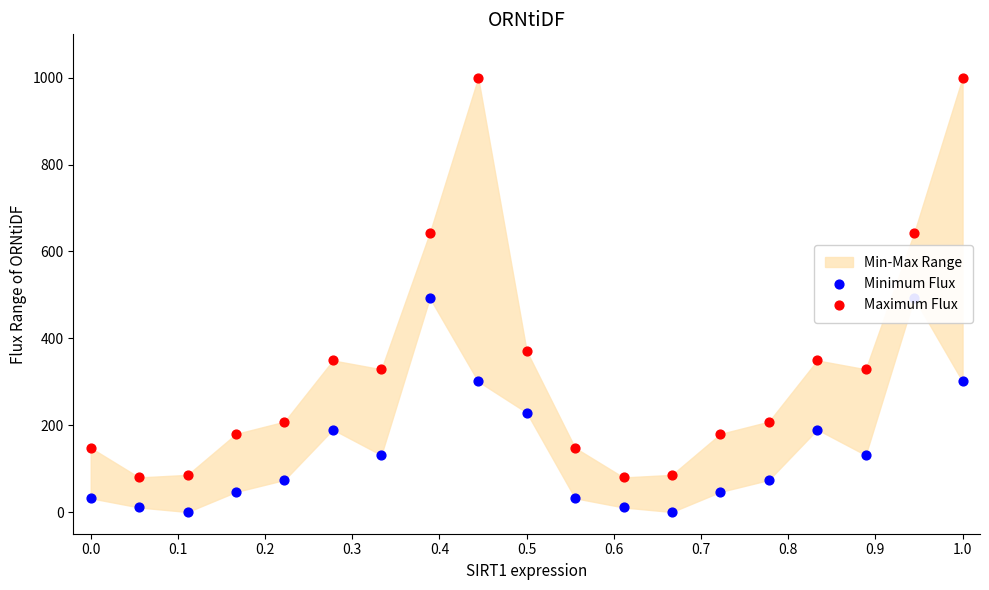

Which series has the largest Y range (max minus min)?

Maximum Flux